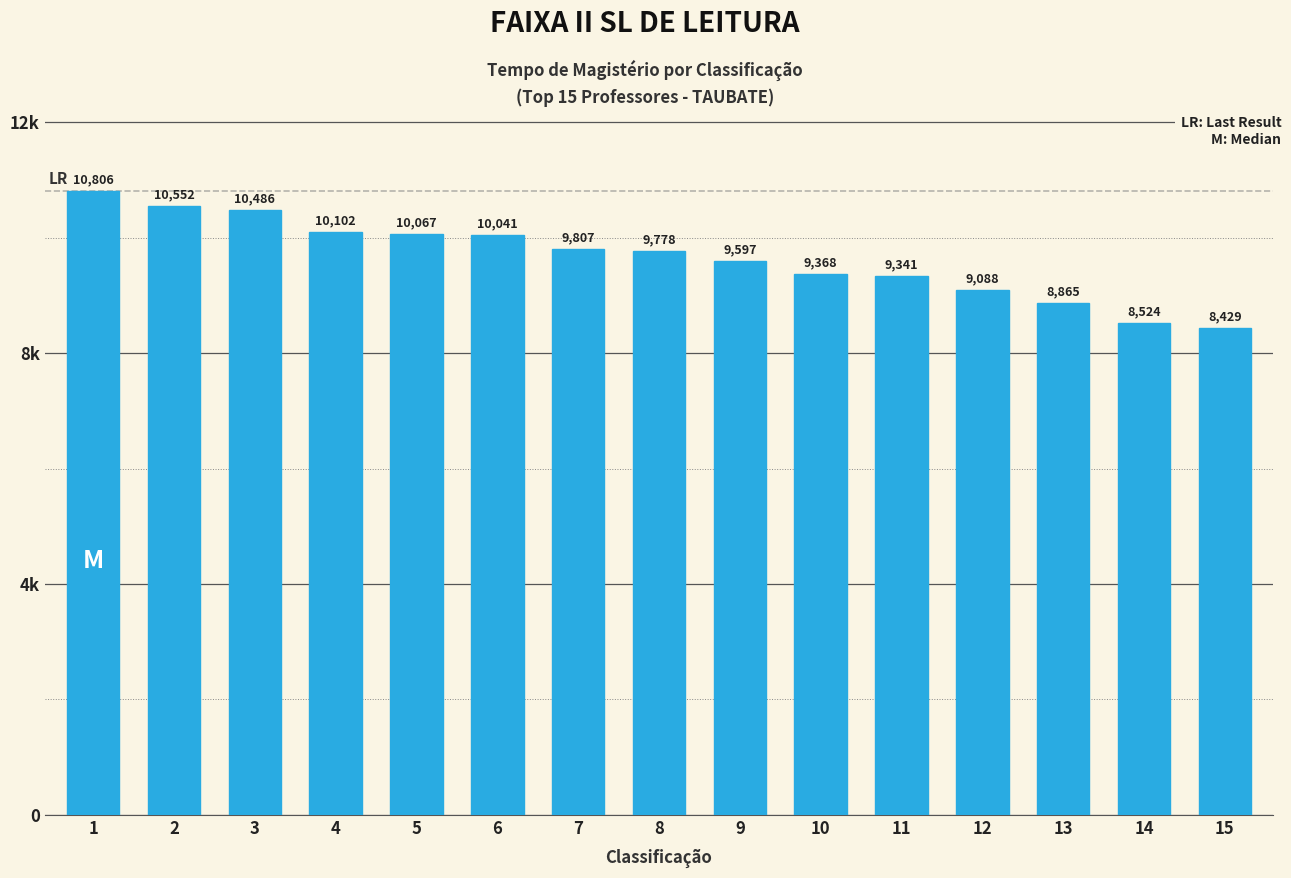

Which category has the highest value across all series?

1